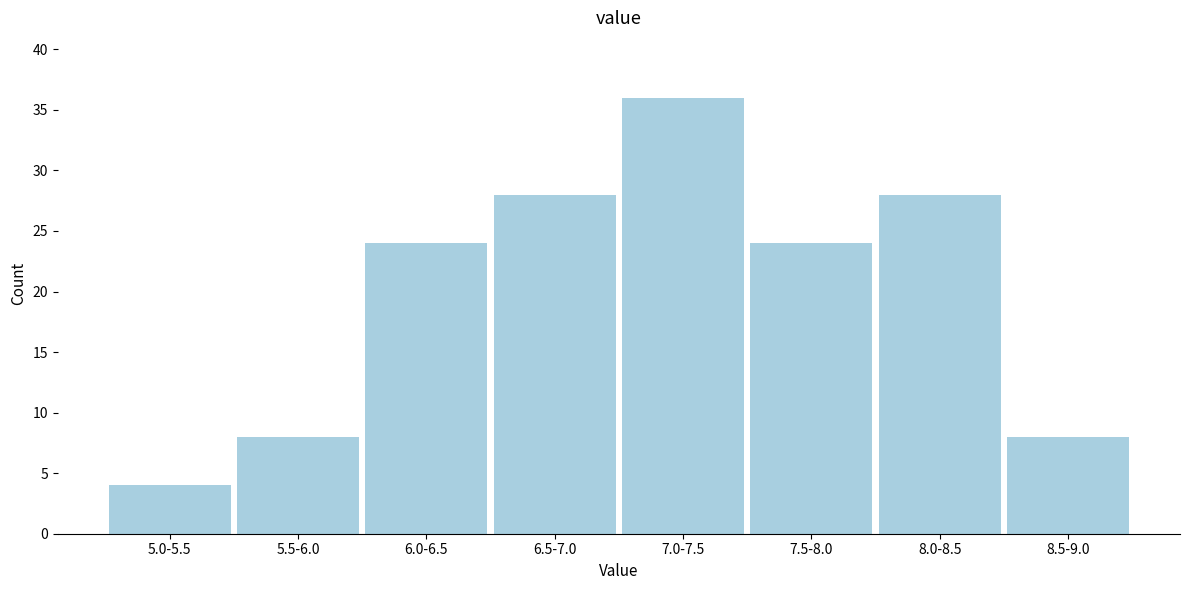

Reading right to left, transcribe all the data shown in this chart.

8	28	24	36	28	24	8	4